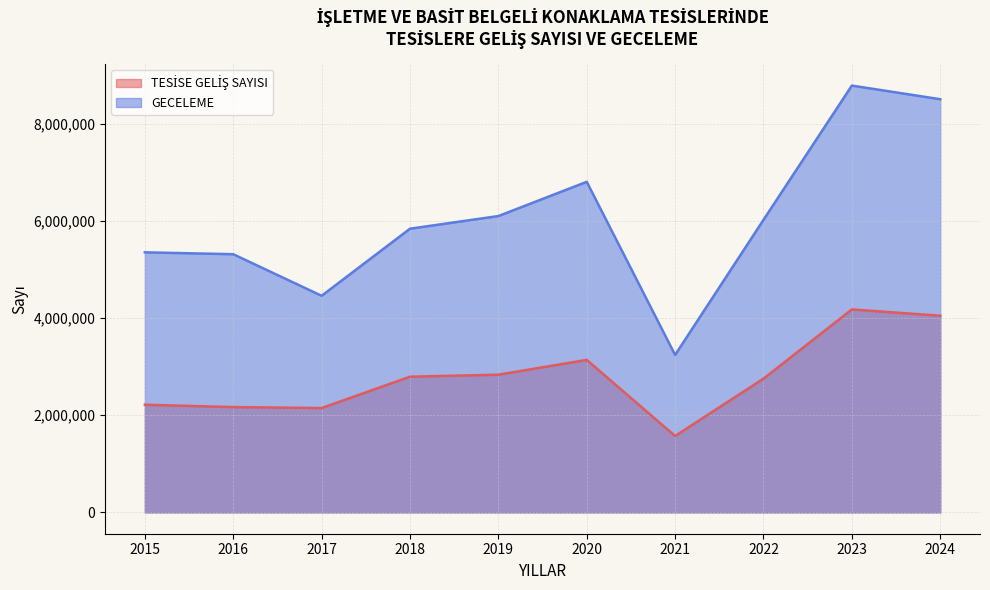

How many series are shown in this chart?

2